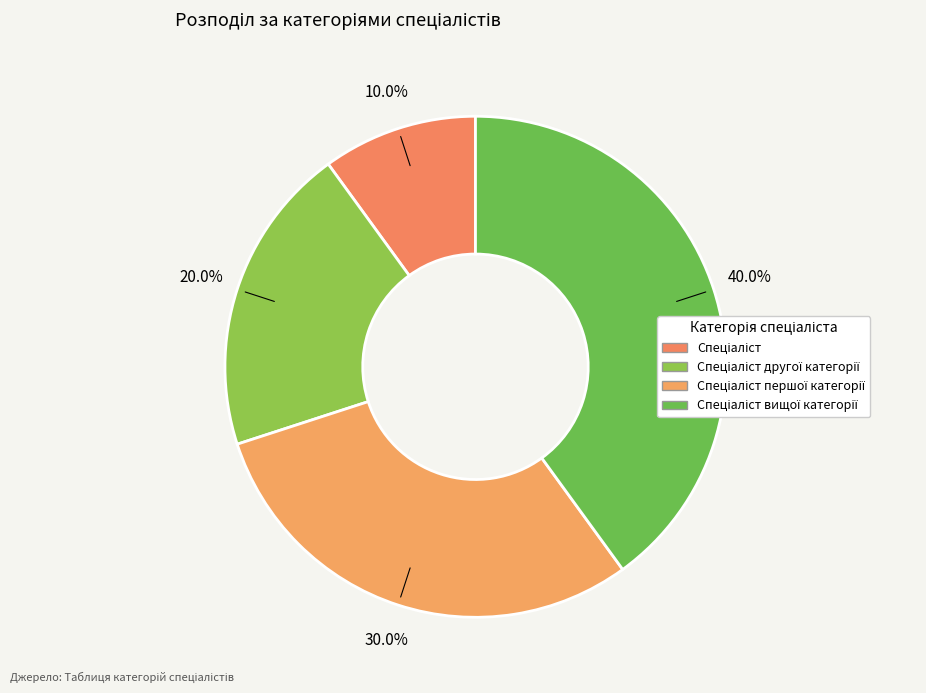

How many segments does this pie chart have?

4